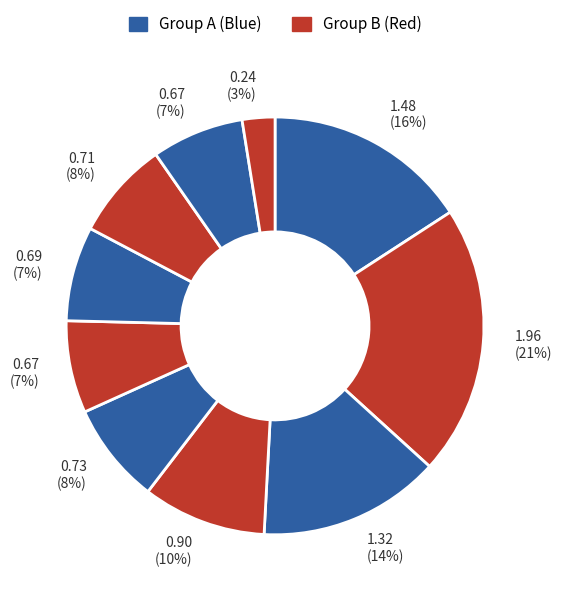

To the nearest percent, what is the average slice percentage?

10%